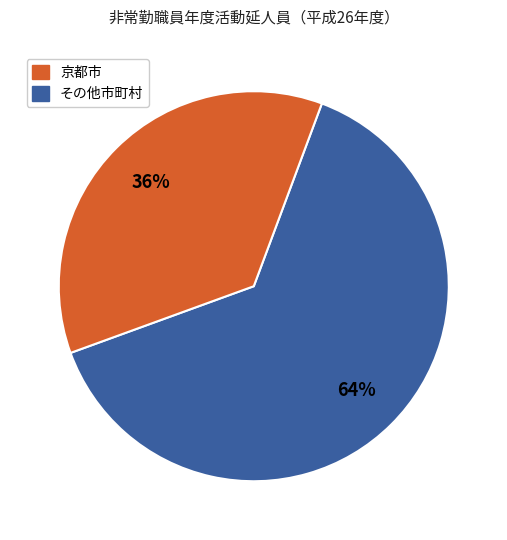

How many slices are in this pie chart?

2